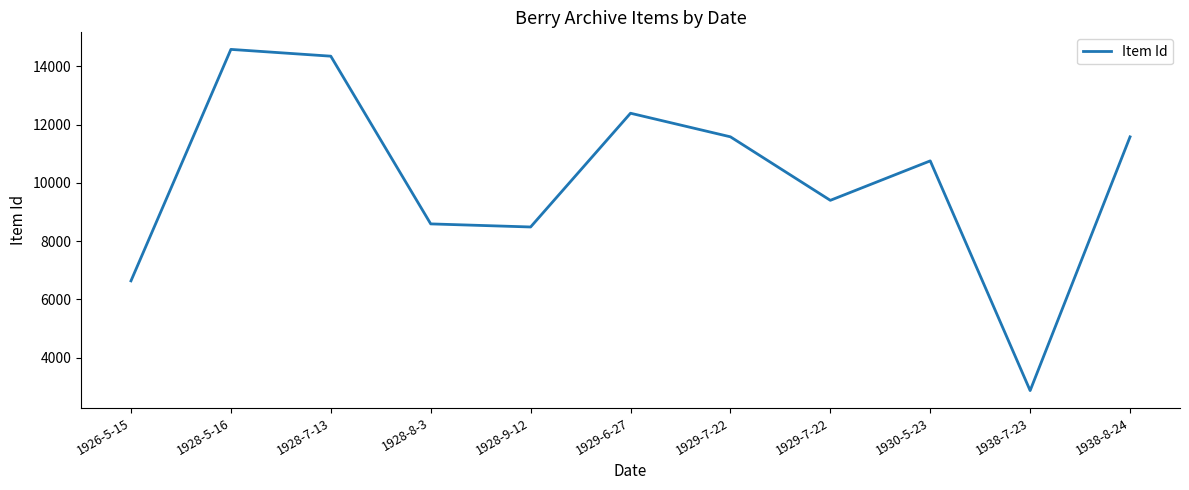

What is the ratio of the value at 1926-5-15 to the value at 1928-5-16?

0.5